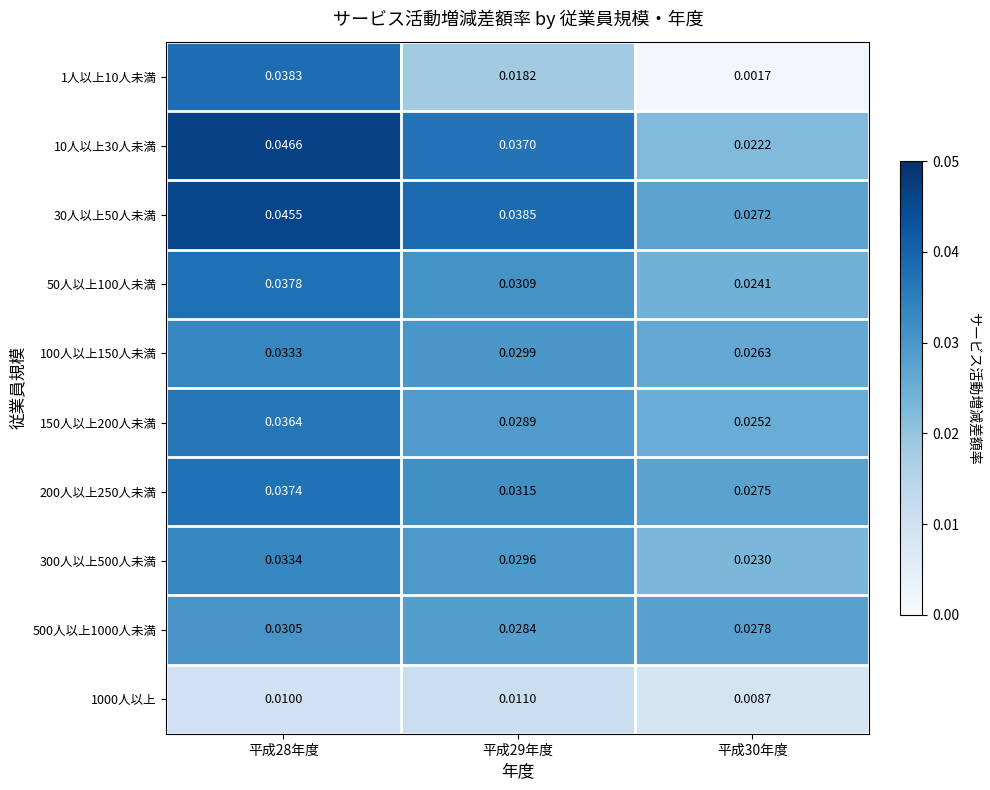

Reading left to right, what are all the values shown in this chart?

1人以上10人未満: 平成28年度=0.0	平成29年度=0.0	平成30年度=0.0
10人以上30人未満: 平成28年度=0.0	平成29年度=0.0	平成30年度=0.0
30人以上50人未満: 平成28年度=0.0	平成29年度=0.0	平成30年度=0.0
50人以上100人未満: 平成28年度=0.0	平成29年度=0.0	平成30年度=0.0
100人以上150人未満: 平成28年度=0.0	平成29年度=0.0	平成30年度=0.0
150人以上200人未満: 平成28年度=0.0	平成29年度=0.0	平成30年度=0.0
200人以上250人未満: 平成28年度=0.0	平成29年度=0.0	平成30年度=0.0
300人以上500人未満: 平成28年度=0.0	平成29年度=0.0	平成30年度=0.0
500人以上1000人未満: 平成28年度=0.0	平成29年度=0.0	平成30年度=0.0
1000人以上: 平成28年度=0.0	平成29年度=0.0	平成30年度=0.0